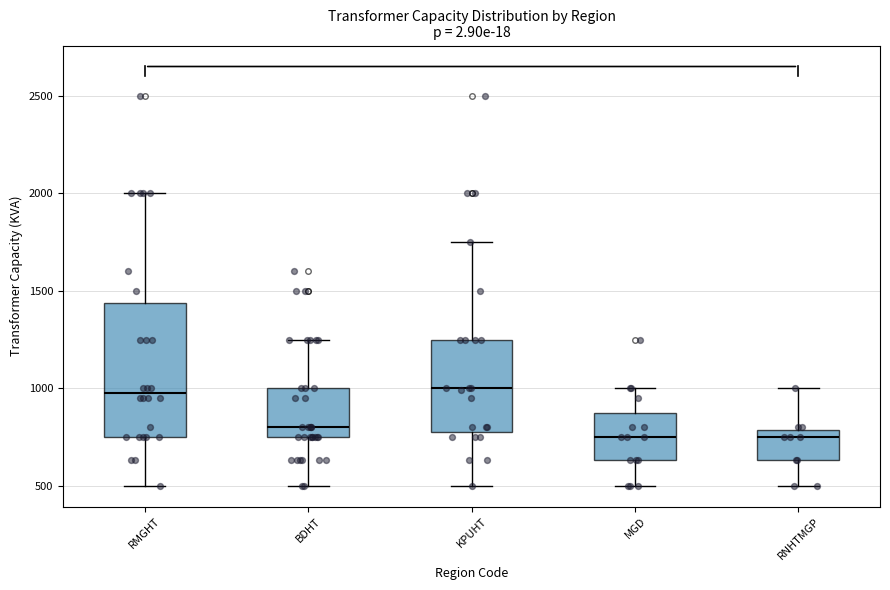

Which box is the tallest, from its lower edge to its upper edge?

RMGHT